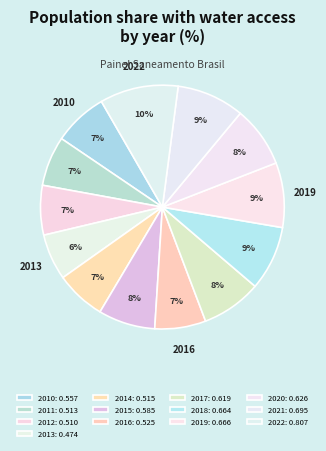

Which slice is the largest?

2022